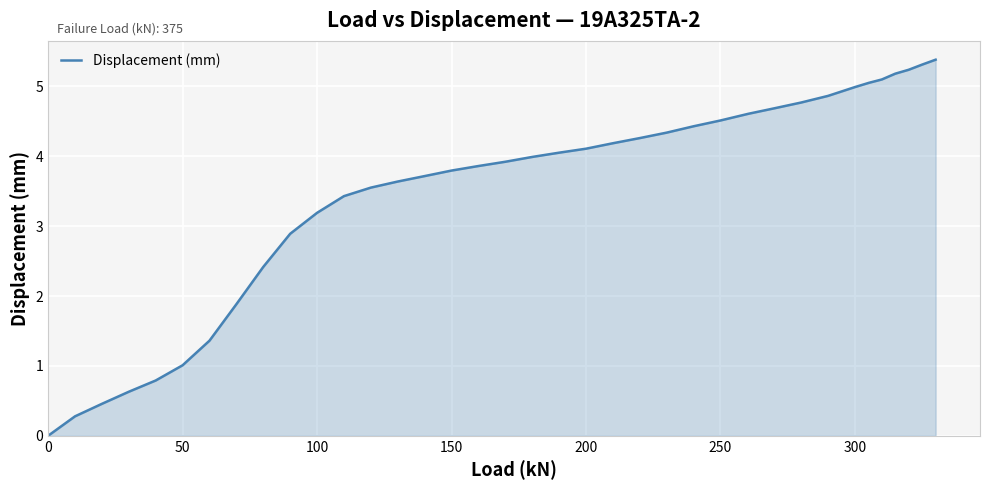

Does the chart display data point markers on the line(s)?

No